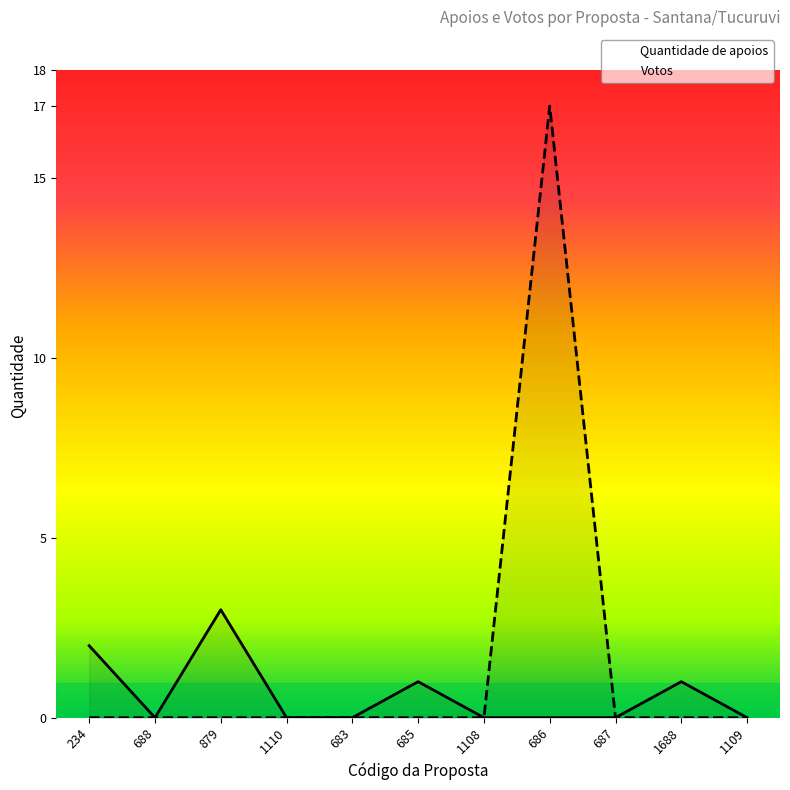

How many categories are shown in the chart?

11